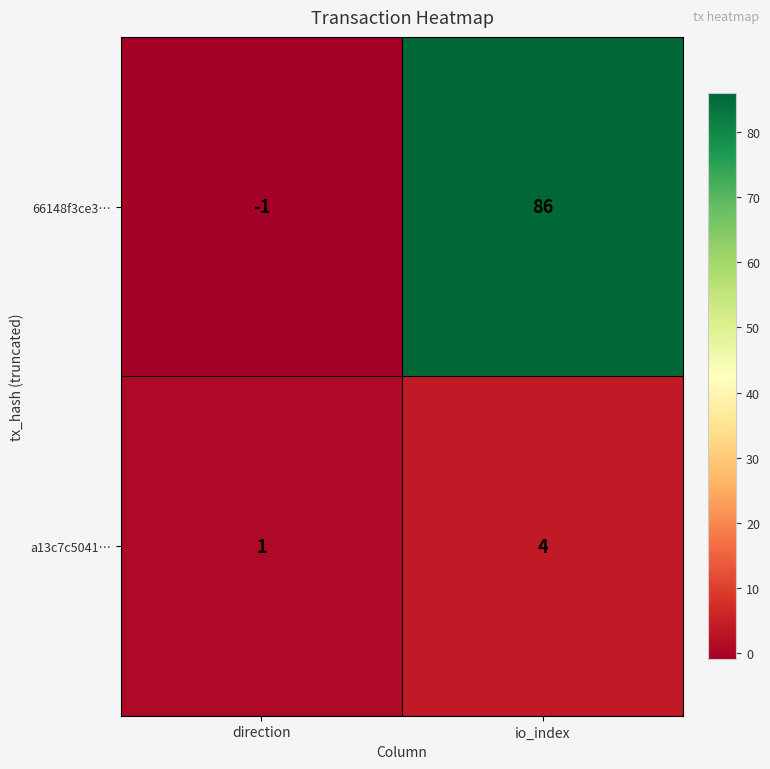

List the series in order of their peak value, highest first.

66148f3ce3…, a13c7c5041…